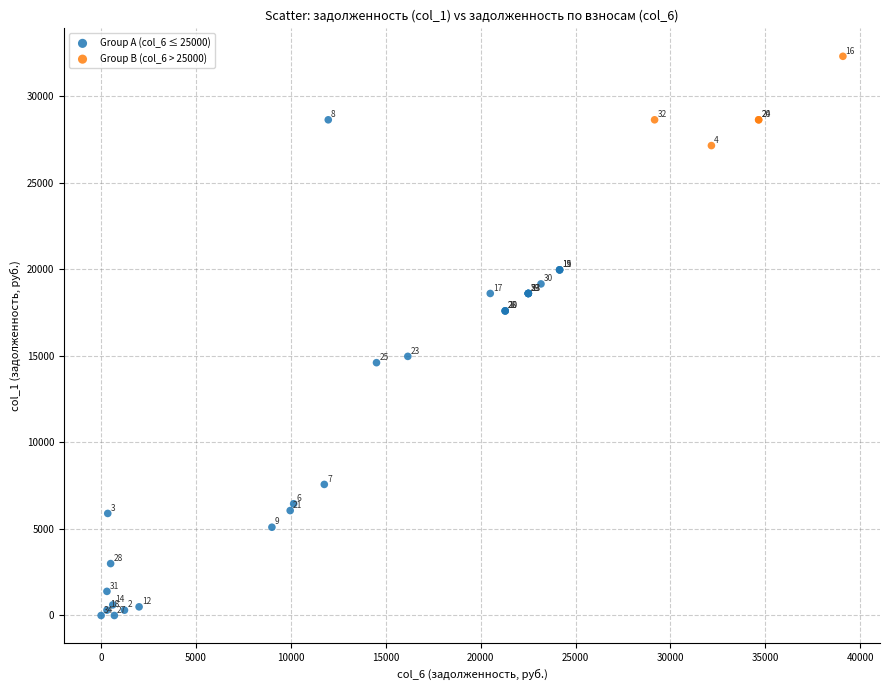

What are all the series names shown in the legend?

Group A (col_6 ≤ 25000), Group B (col_6 > 25000)